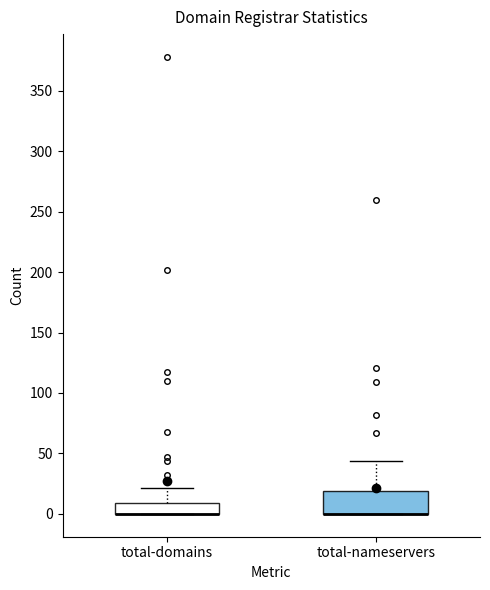

Comparing the boxes themselves (not the whiskers), which one is the tallest?

total-nameservers